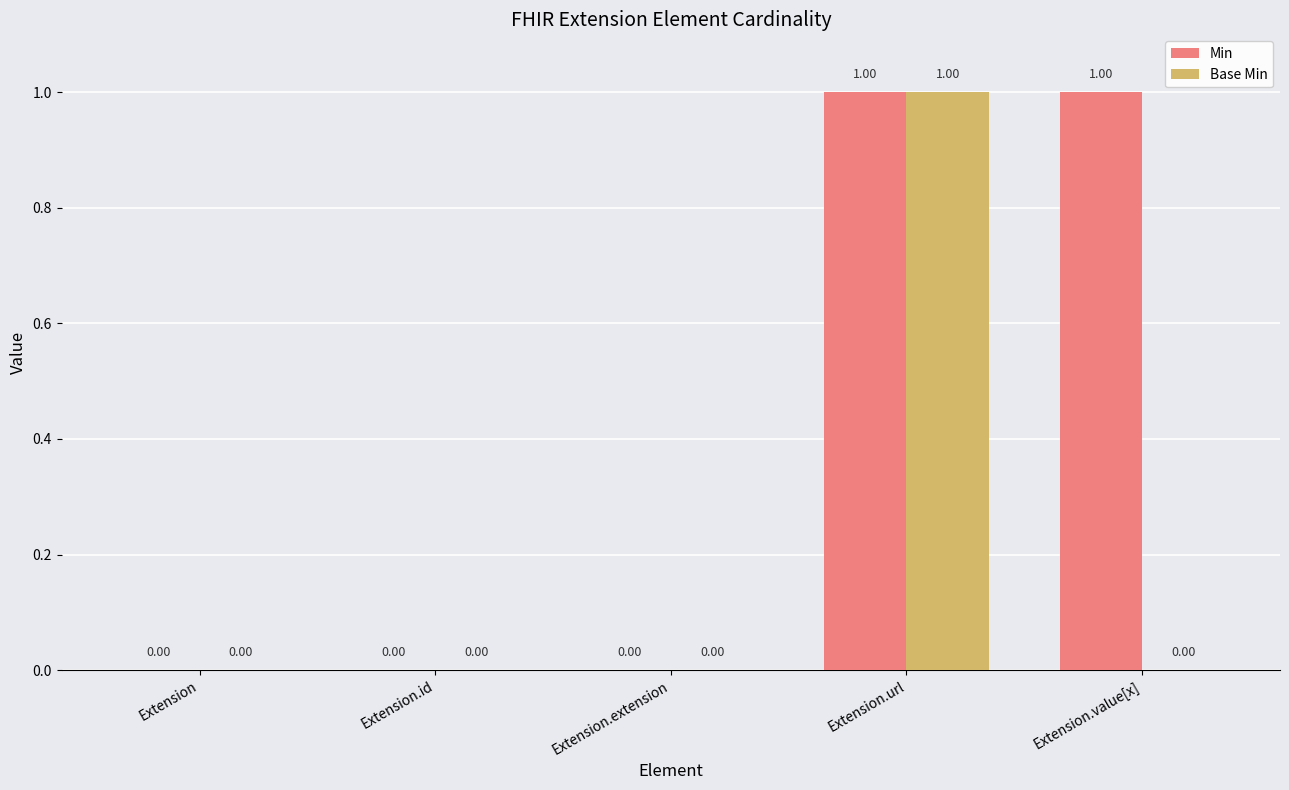

Which series changed the most between Extension and Extension.value[x]?

Min